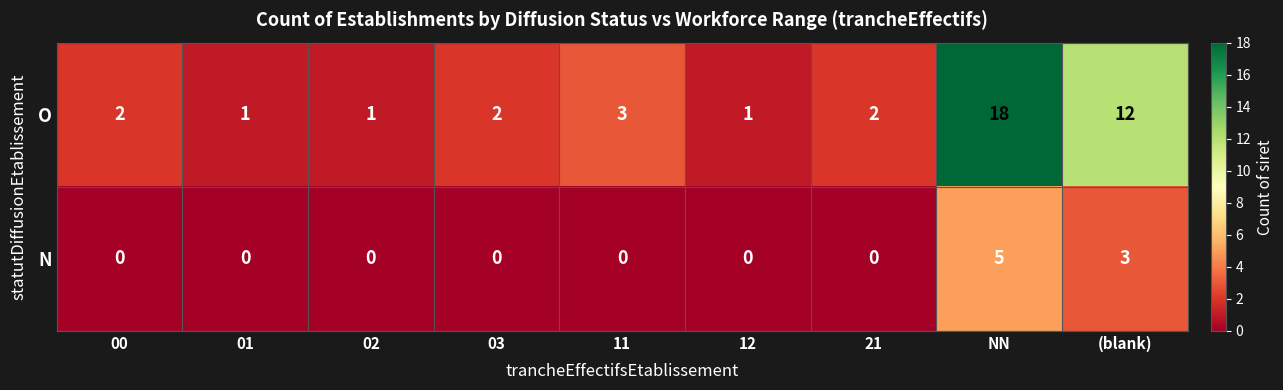

Which series has the largest total across all categories?

O